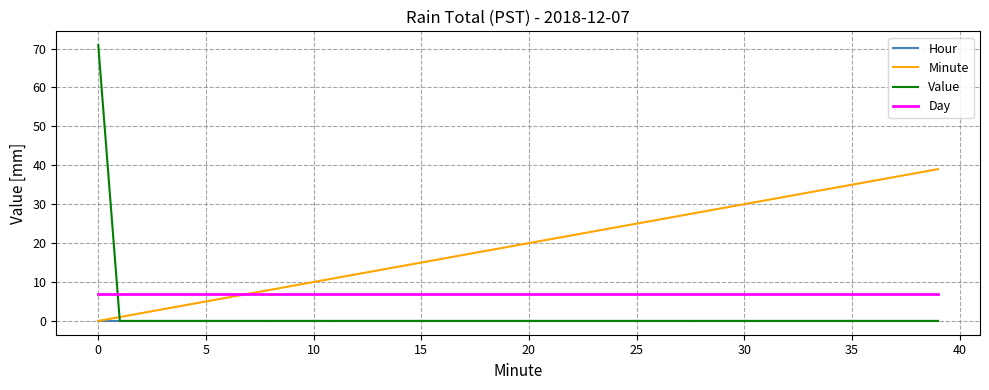

After their last crossing, which series has the higher values: Value or Day?

Day